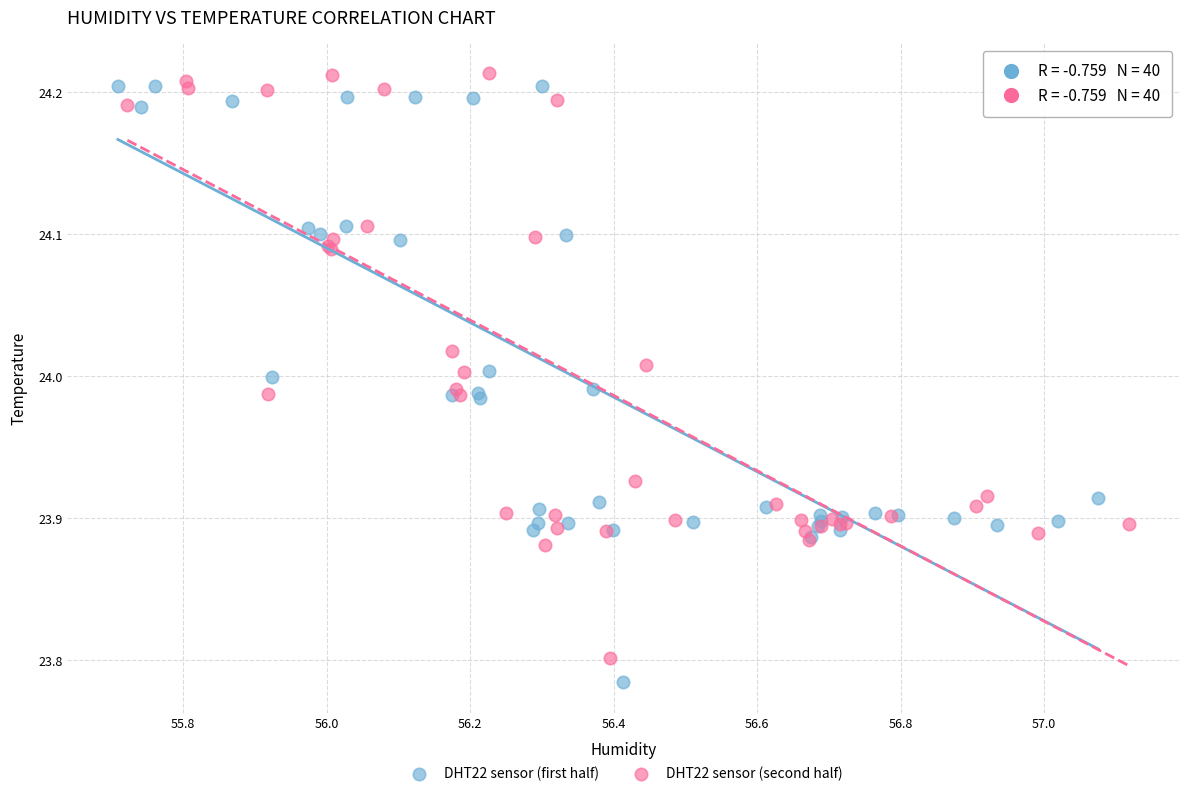

Which series contains the highest Y value?

DHT22 sensor (second half)